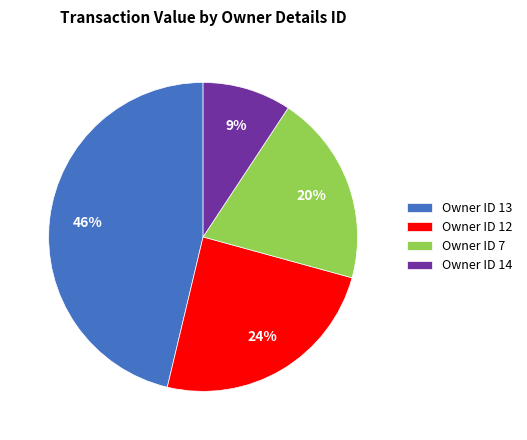

Is it true that Owner ID 14 is 9% of the pie?

True